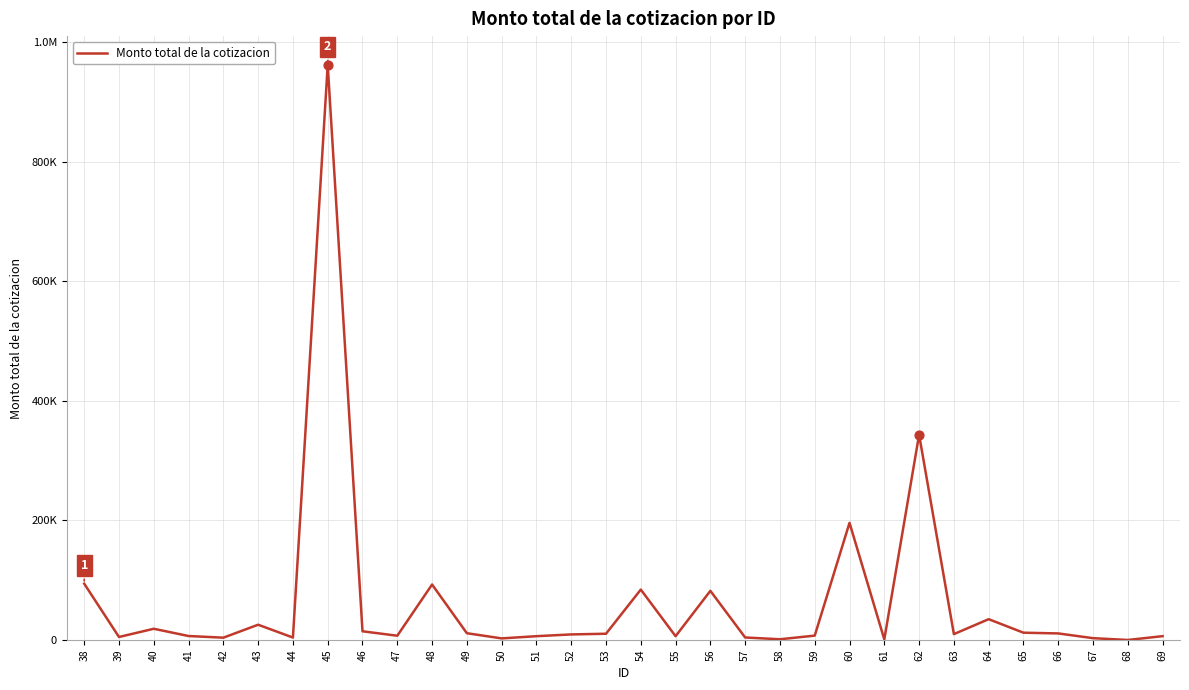

What is the change in value from 52 to 54?

+75040.4